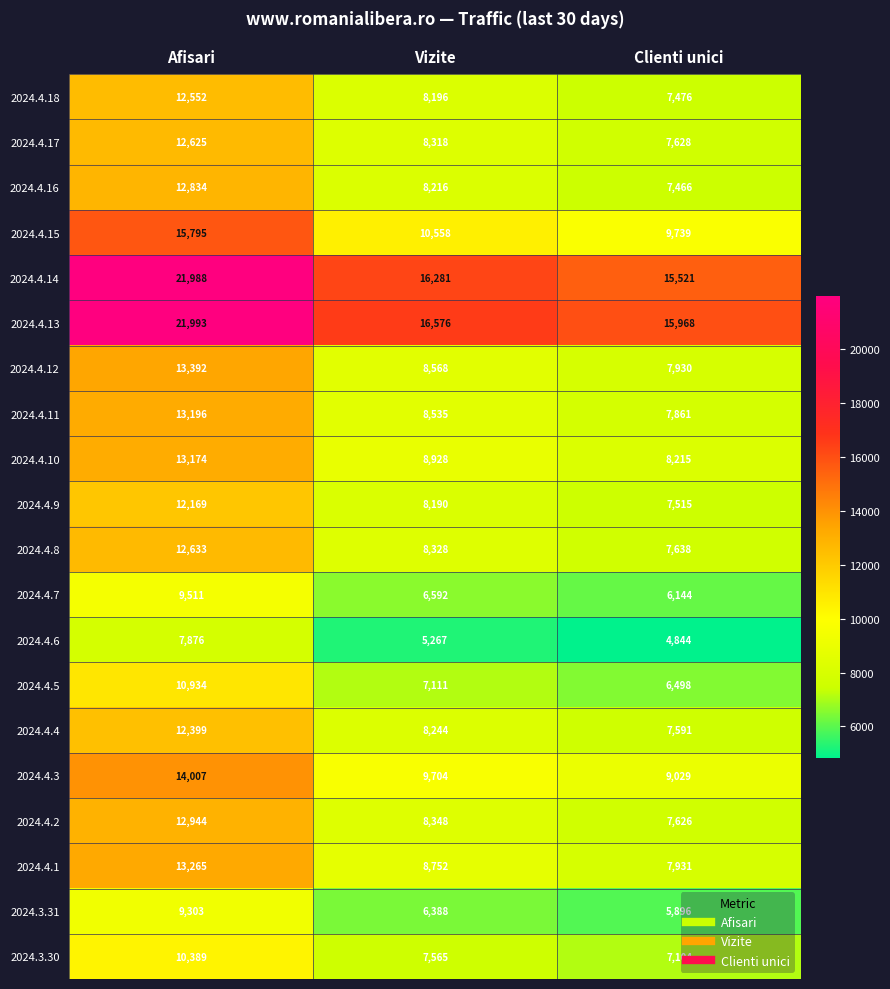

Rank the series at Vizite from highest to lowest value.

2024.4.13, 2024.4.14, 2024.4.15, 2024.4.3, 2024.4.10, 2024.4.1, 2024.4.12, 2024.4.11, 2024.4.2, 2024.4.8, 2024.4.17, 2024.4.4, 2024.4.16, 2024.4.18, 2024.4.9, 2024.3.30, 2024.4.5, 2024.4.7, 2024.3.31, 2024.4.6